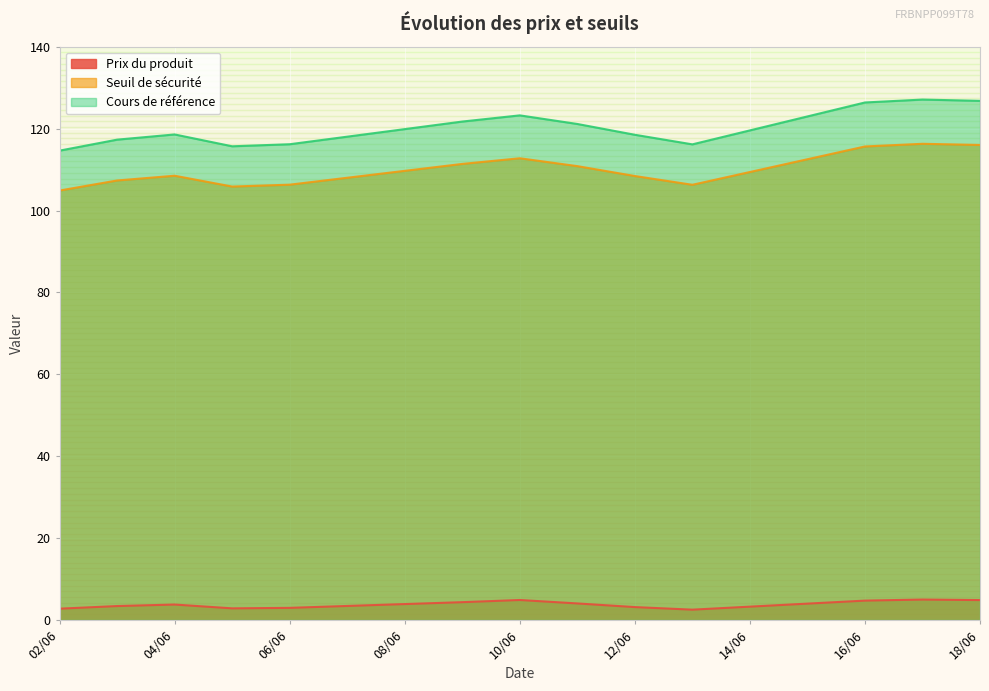

At how many categories does at least one series exceed 78?

13